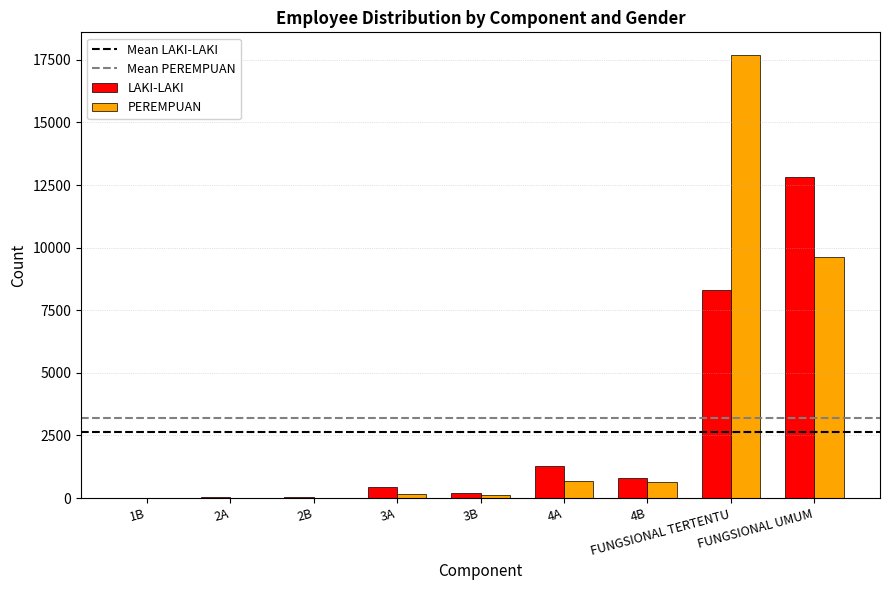

What is the highest value of the PEREMPUAN series?

17710